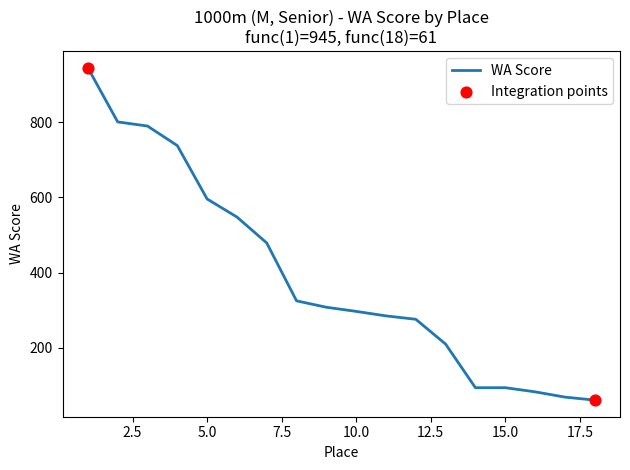

What is the greatest value displayed?

945